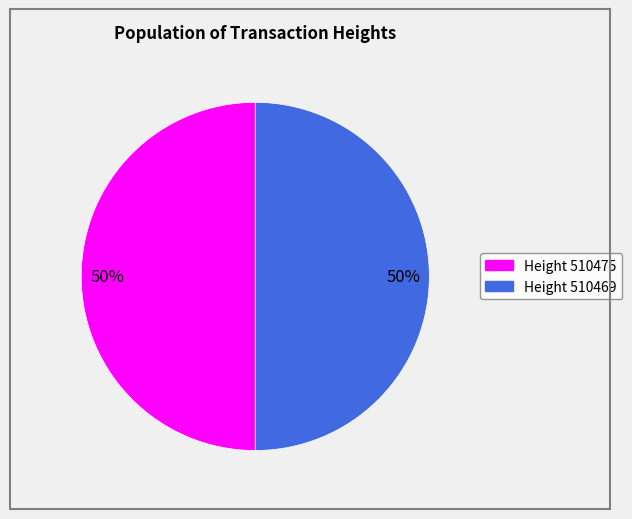

How many slices are in this pie chart?

2